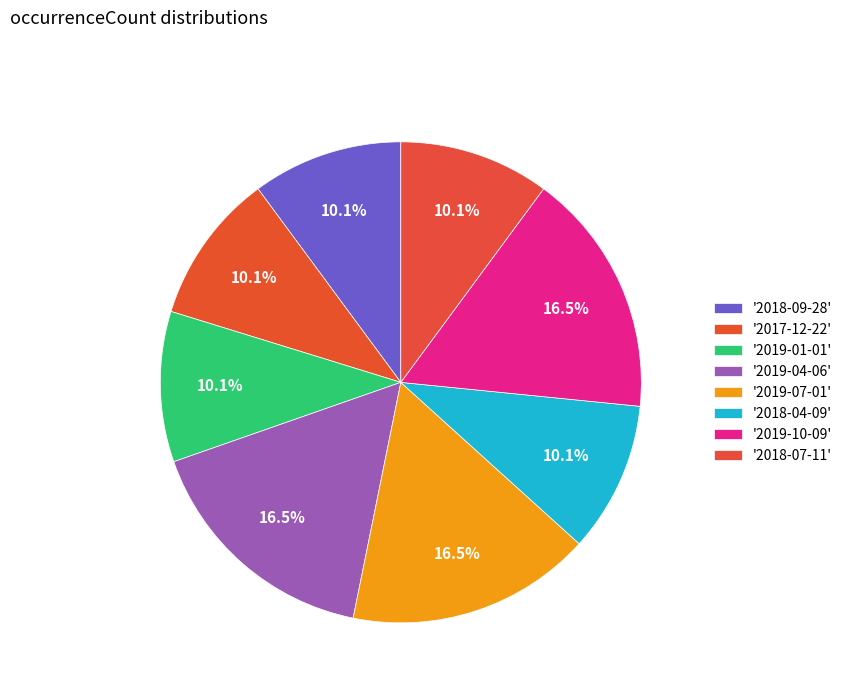

How many segments does this pie chart have?

8